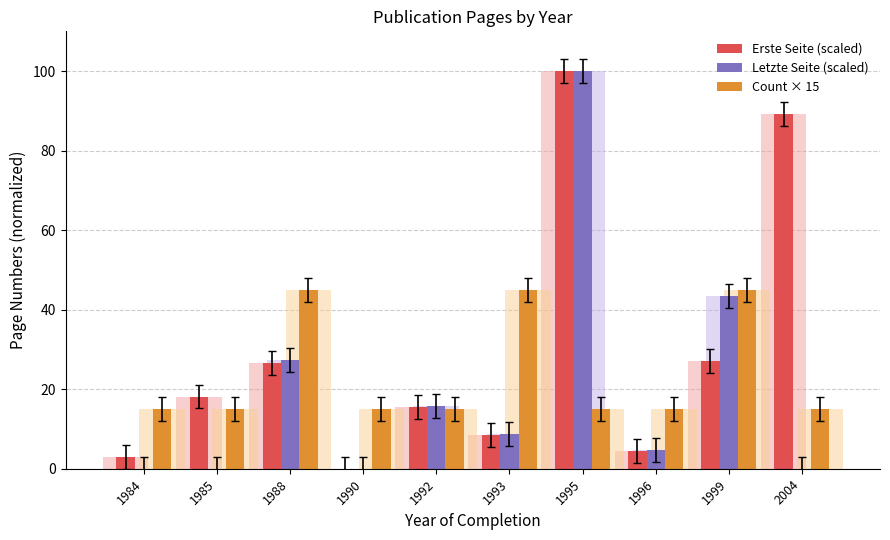

What is the difference between the Count × 15 values at 1984 and 1993?

30.0